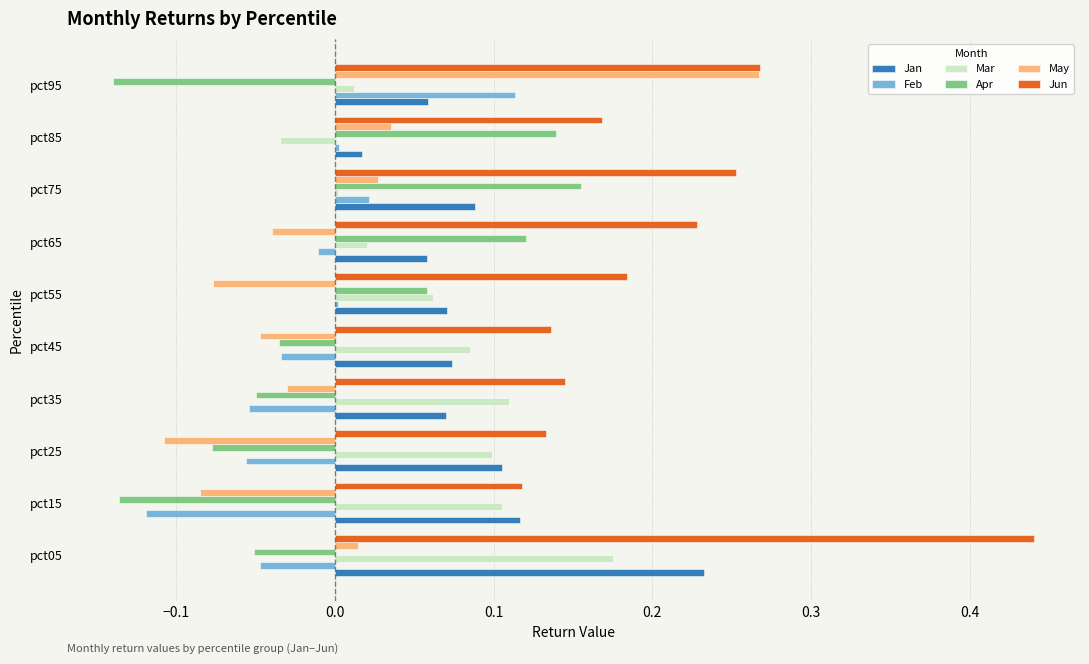

At which label is Apr closest to 0?

pct45